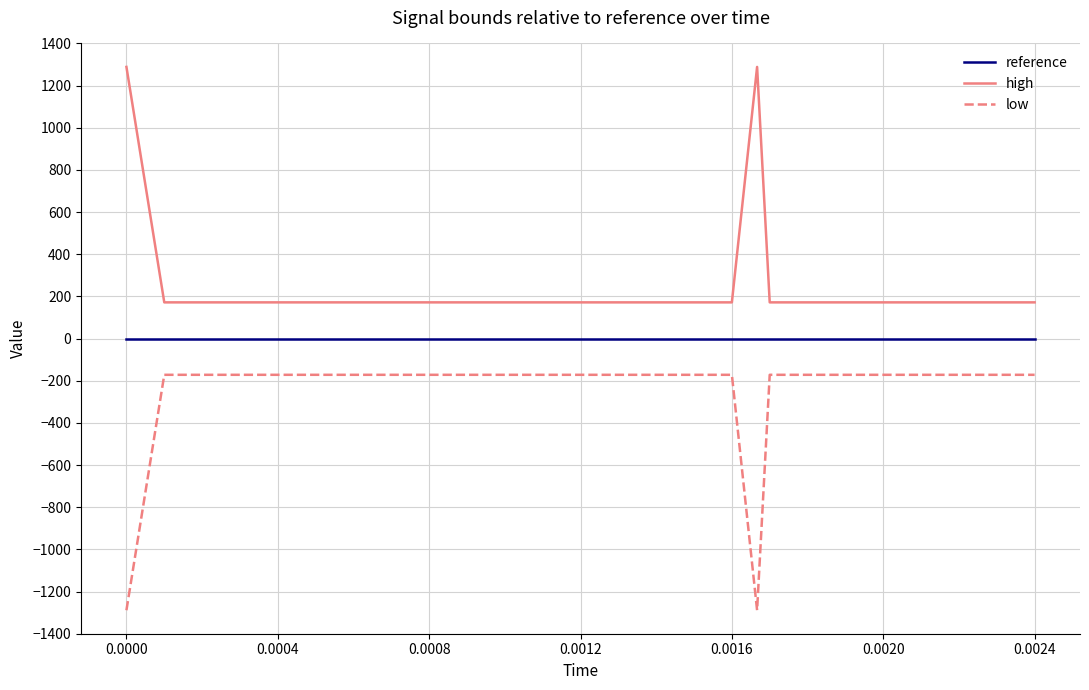

List the series in order of their overall mean, lowest first.

low, reference, high